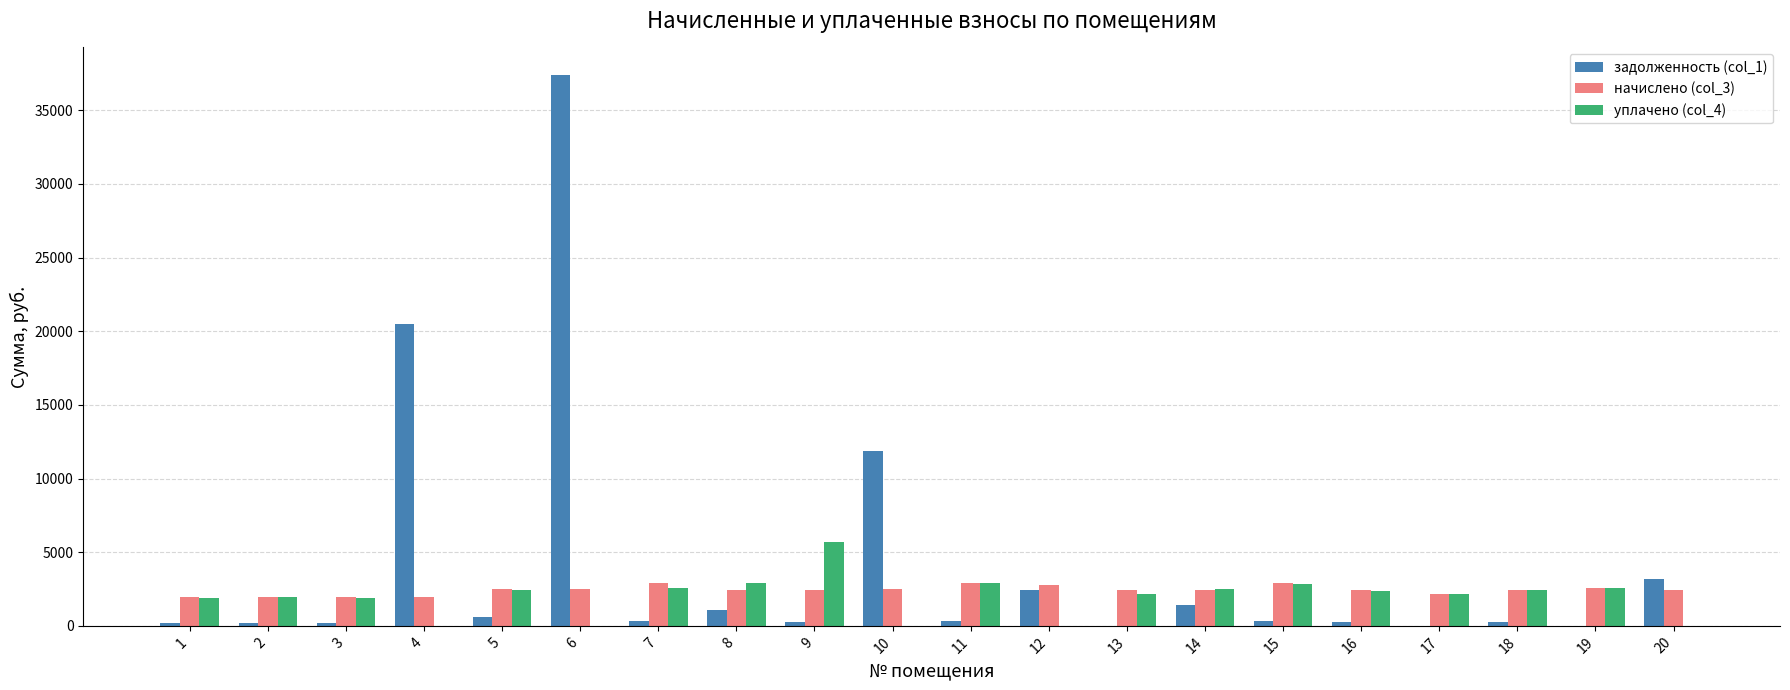

What is the approximate value of задолженность (col_1) at 12?

2442.3